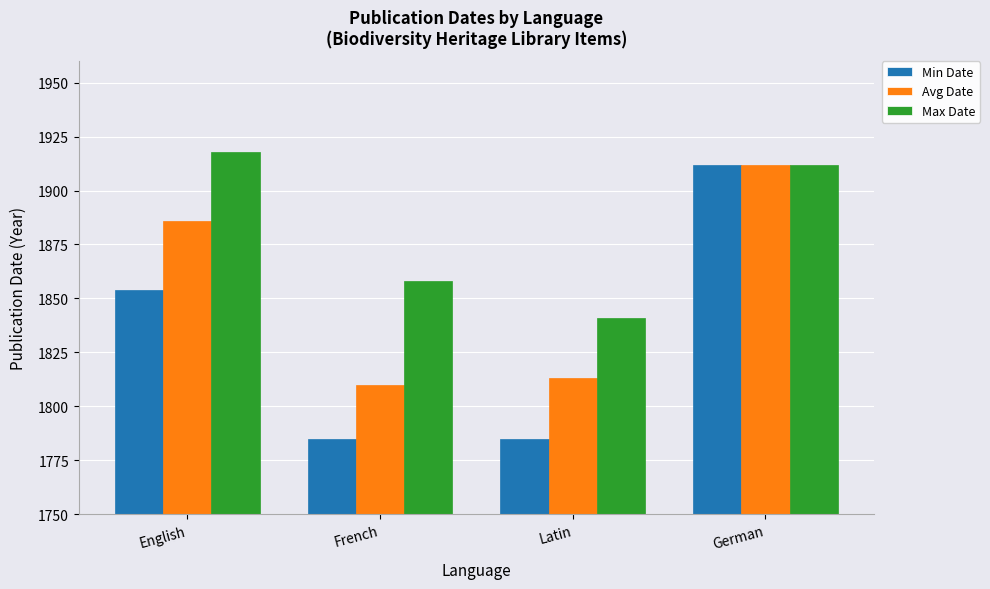

Reading left to right, extract all data points from this chart.

Min Date: 1854	1785	1785	1912
Avg Date: 1886	1810	1813	1912
Max Date: 1918	1858	1841	1912